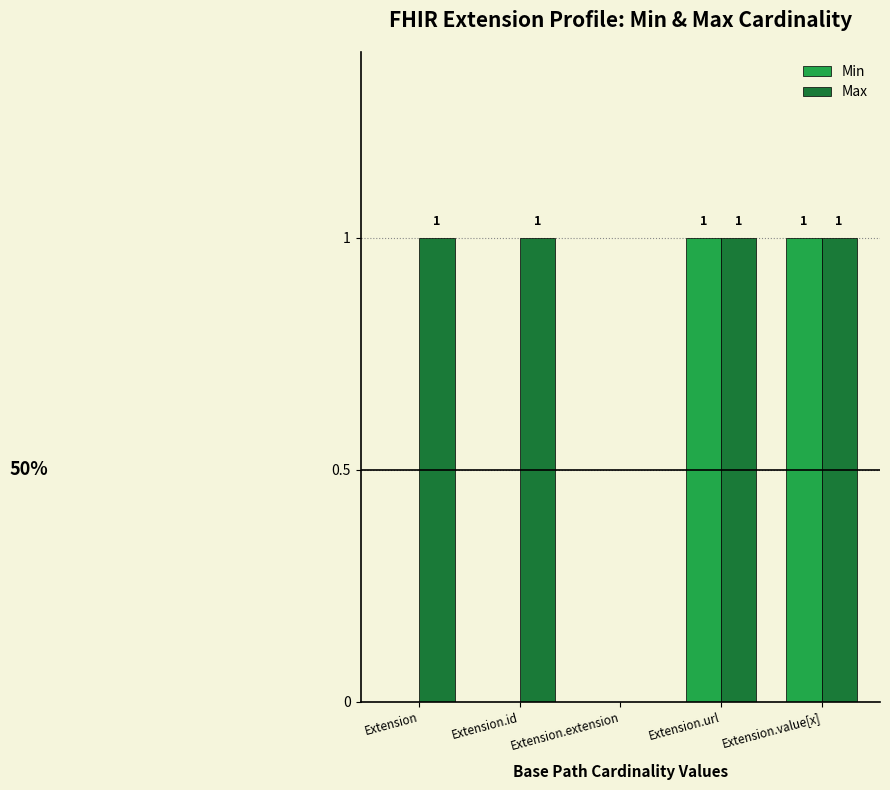

What is the sum of all Max values?

4